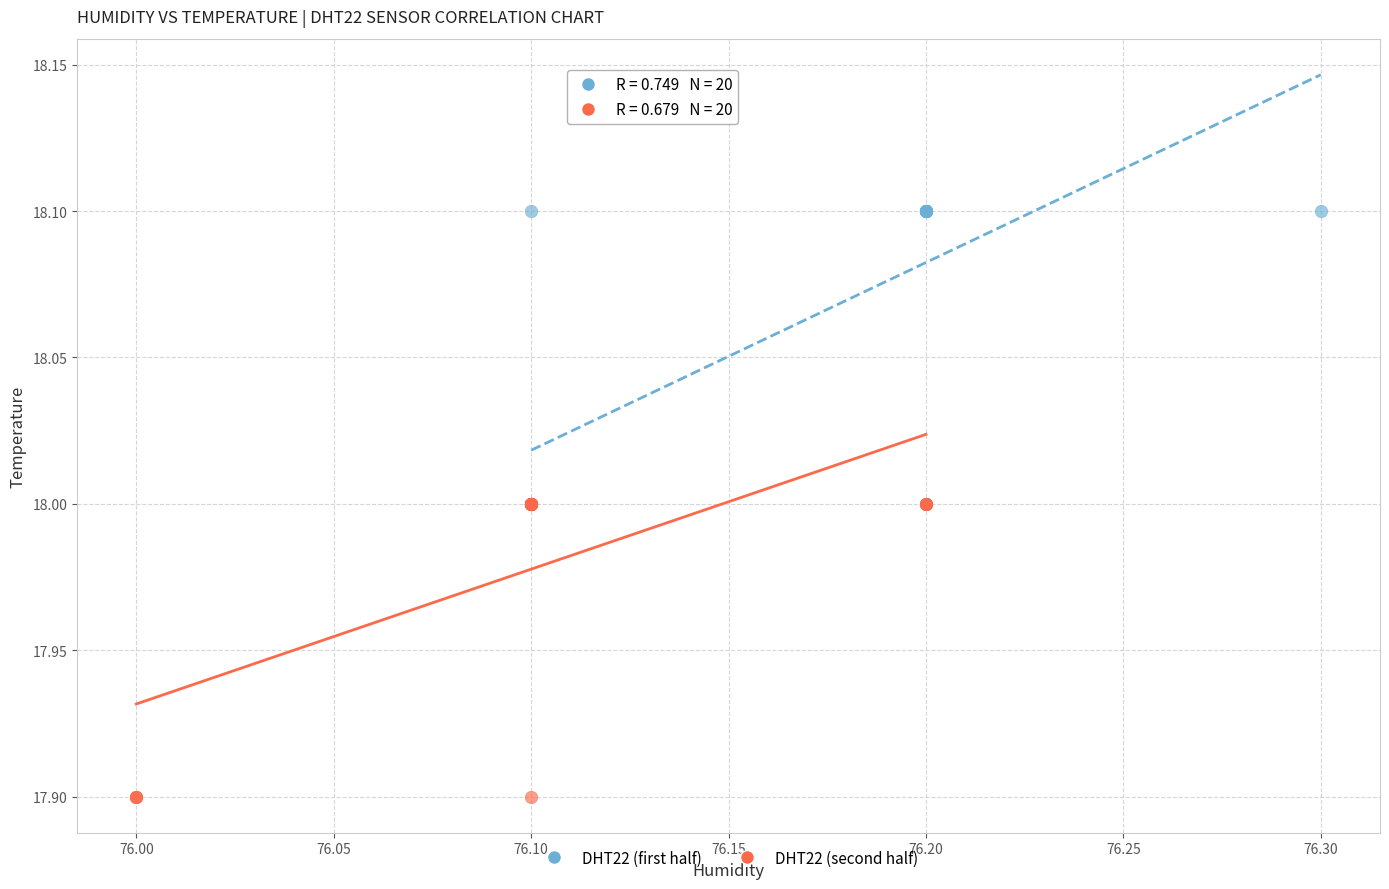

Which series reaches the minimum Y coordinate?

DHT22 (second half)